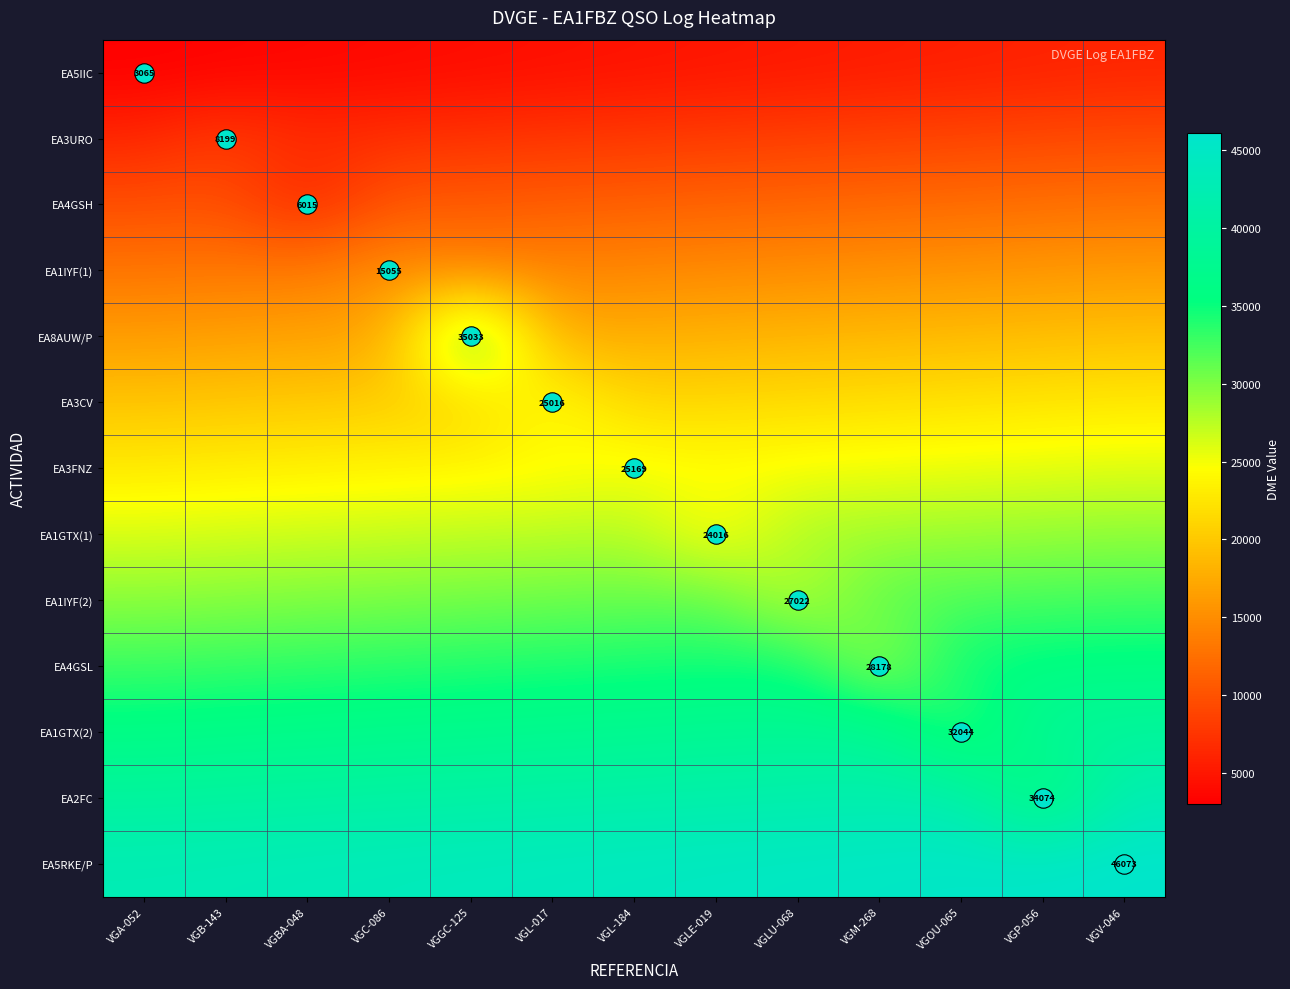

Between VGLE-019 and VGOU-065, which is larger?

VGOU-065